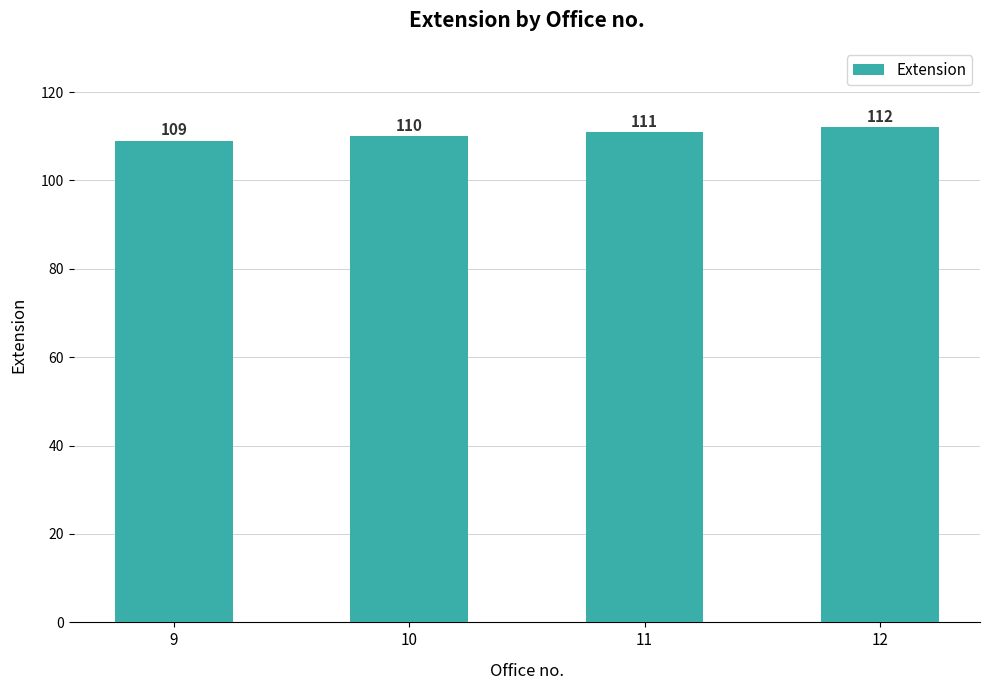

Reading left to right, extract all data points from this chart.

9=109	10=110	11=111	12=112